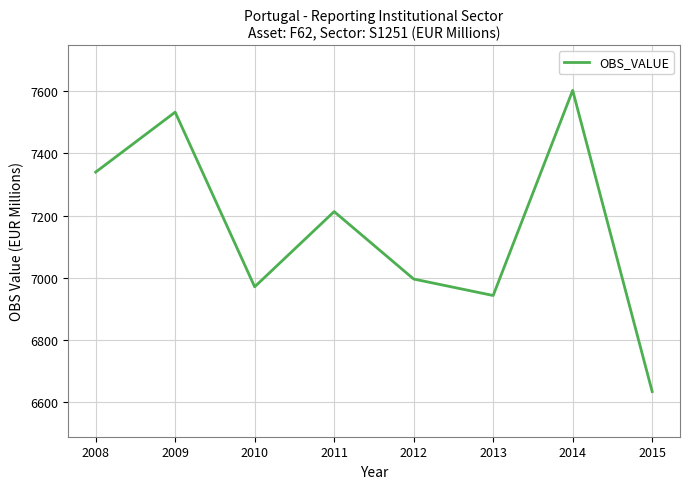

What is the sum of the values at 2008 and 2011?

14553